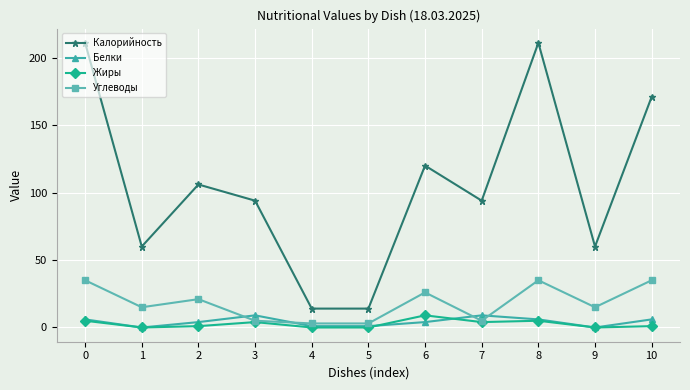

True or false: Калорийность and Жиры intersect in this chart.

False